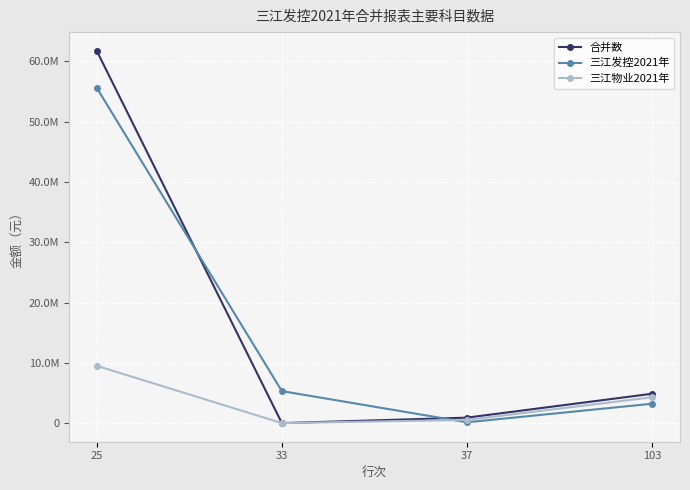

True or false: 三江发控2021年 has a value of 57113.9 at 37.

False